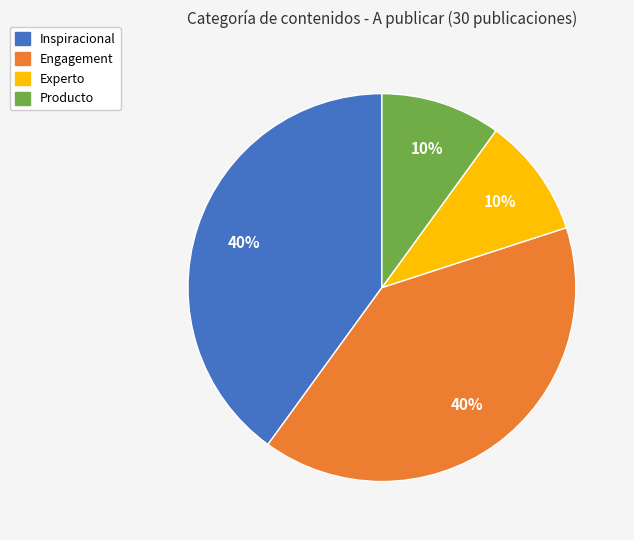

How many segments does this pie chart have?

4